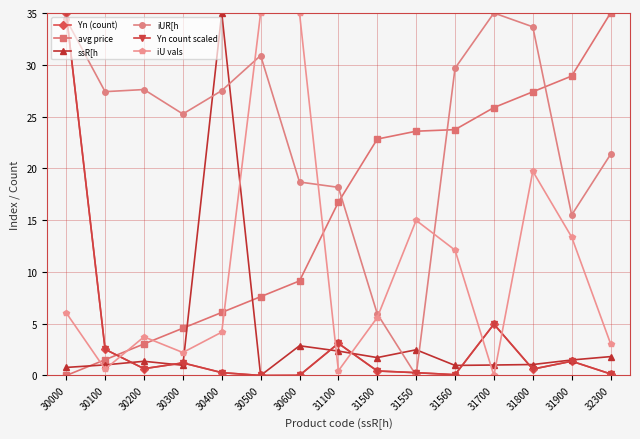

At which label is iUR[h closest to 17?

31100